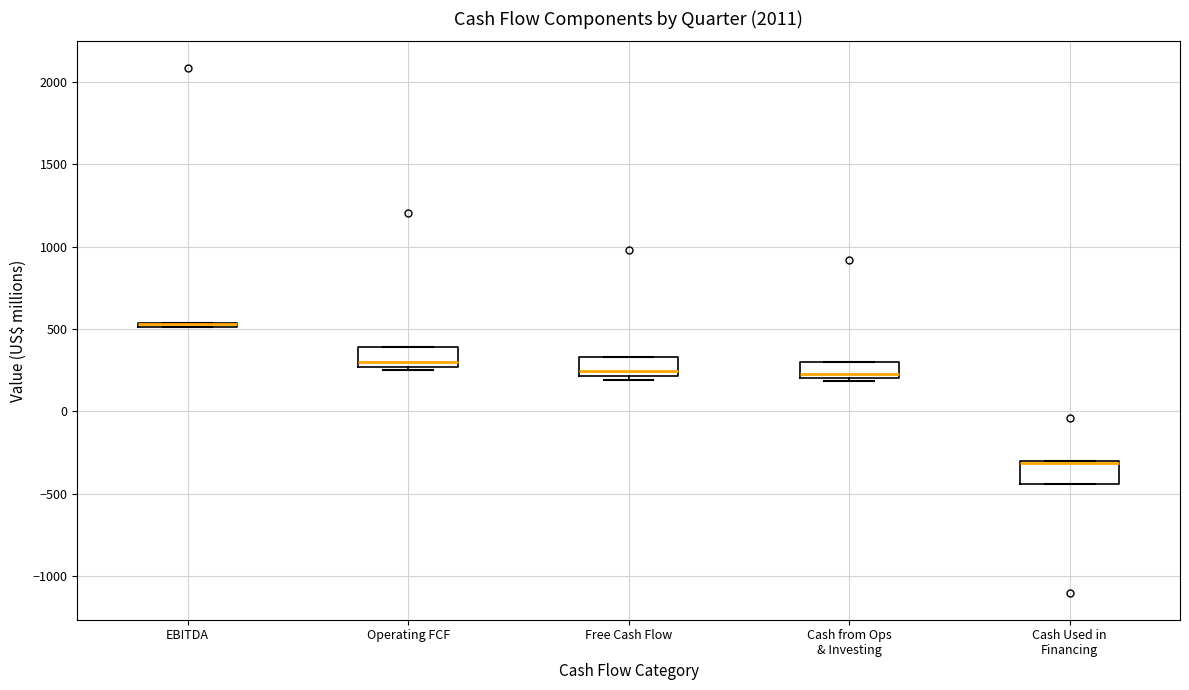

Where is the upper edge of the box for Free Cash Flow on the y-axis? The values are not printed on the chart, so give them approximately, as read against the axis.

350